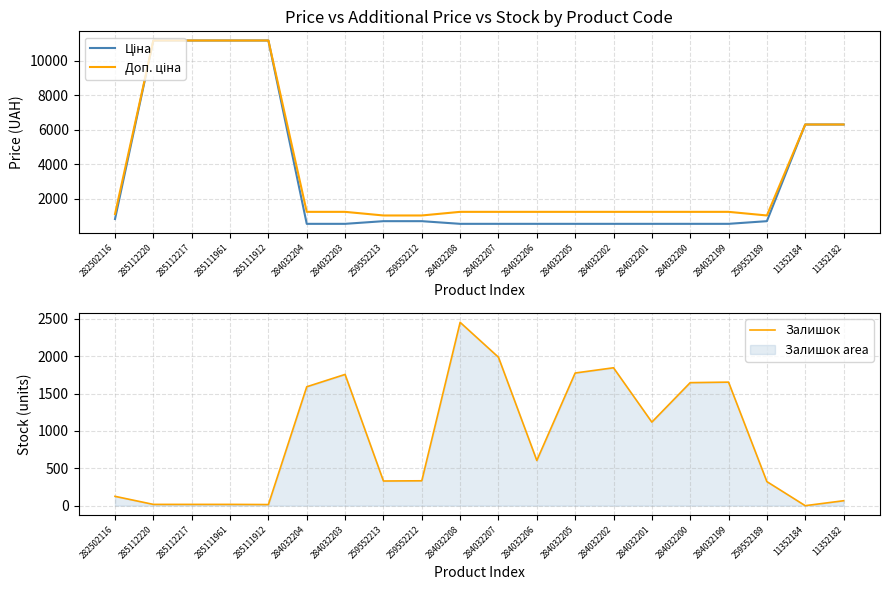

How many distinct data groups are displayed?

3